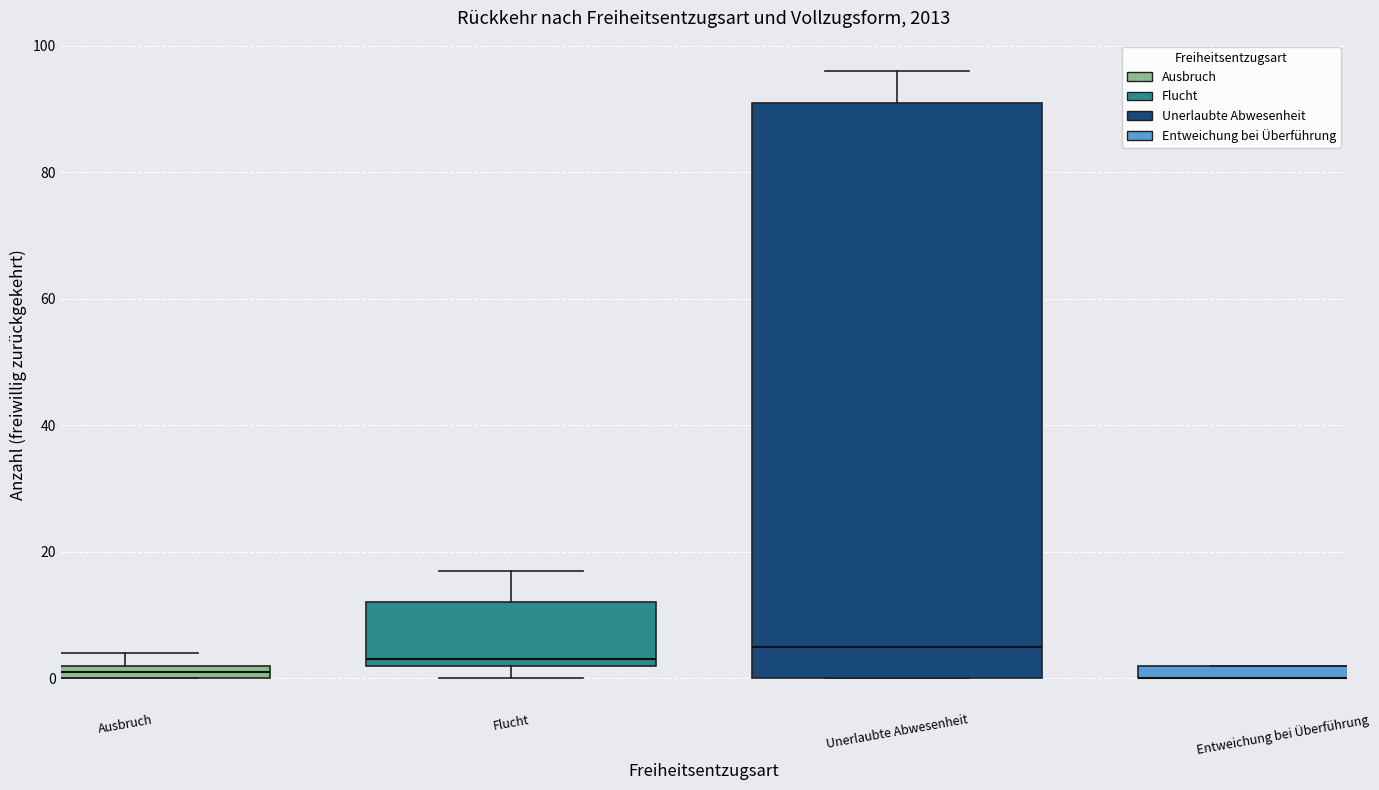

Comparing the boxes themselves (not the whiskers), which one is the tallest?

Unerlaubte Abwesenheit